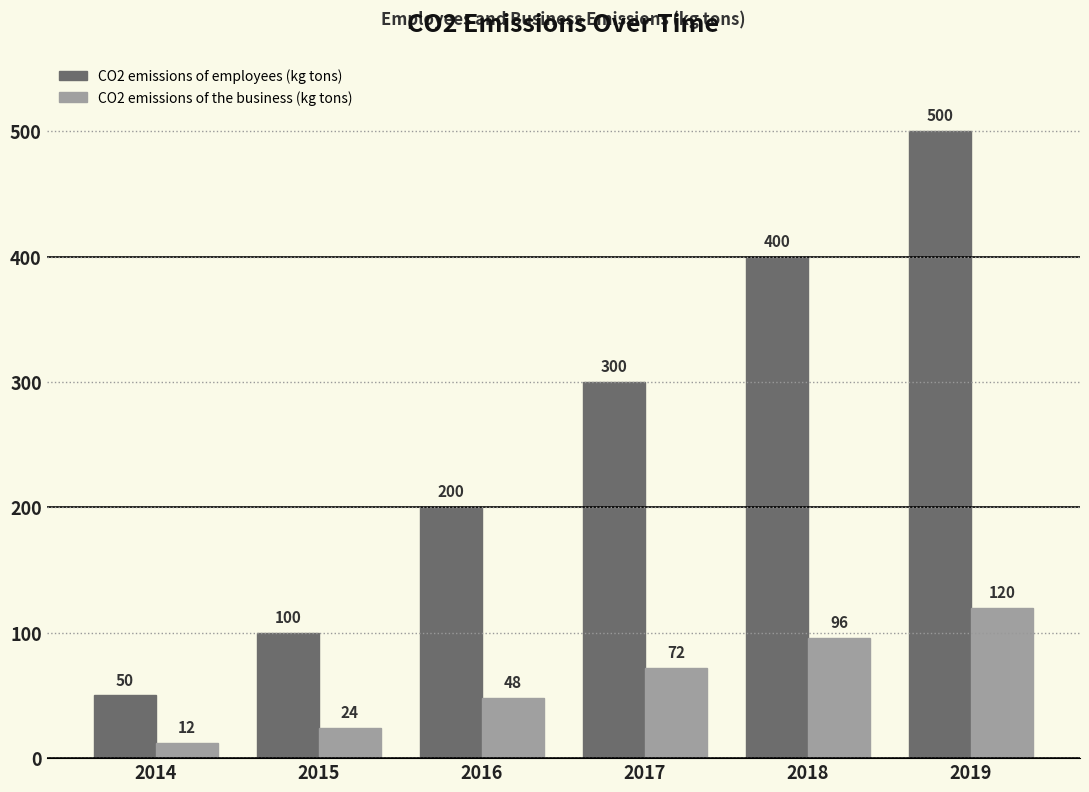

What is the value of the CO2 emissions of the business (kg tons) bar at the 6th from the left?

120